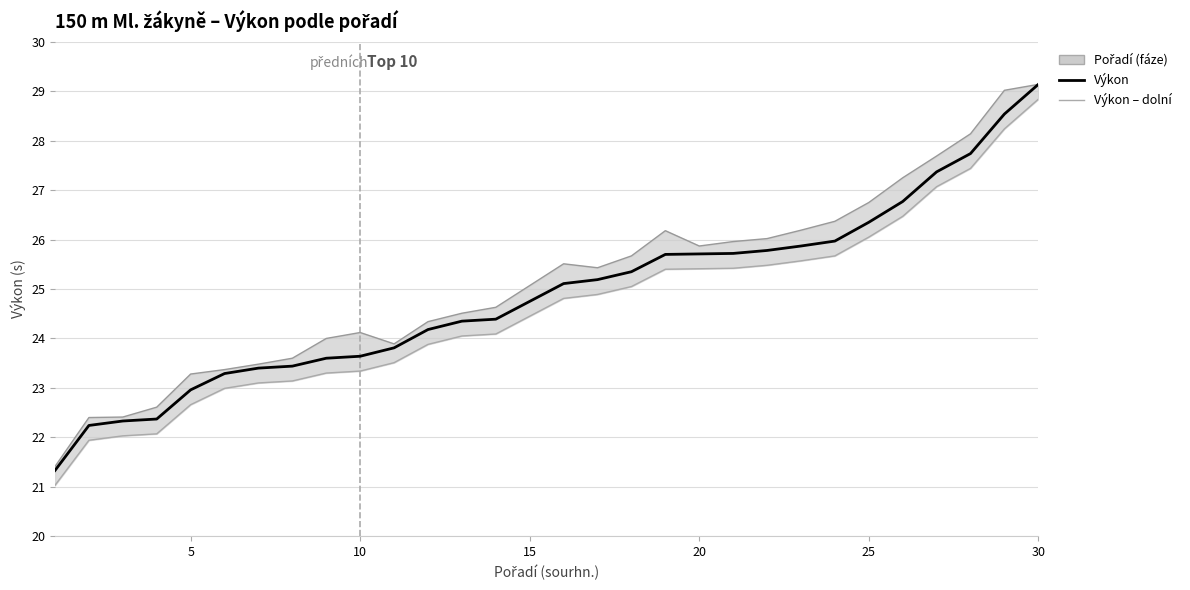

True or false: Výkon – dolní and Výkon + fázový offset intersect in this chart.

False